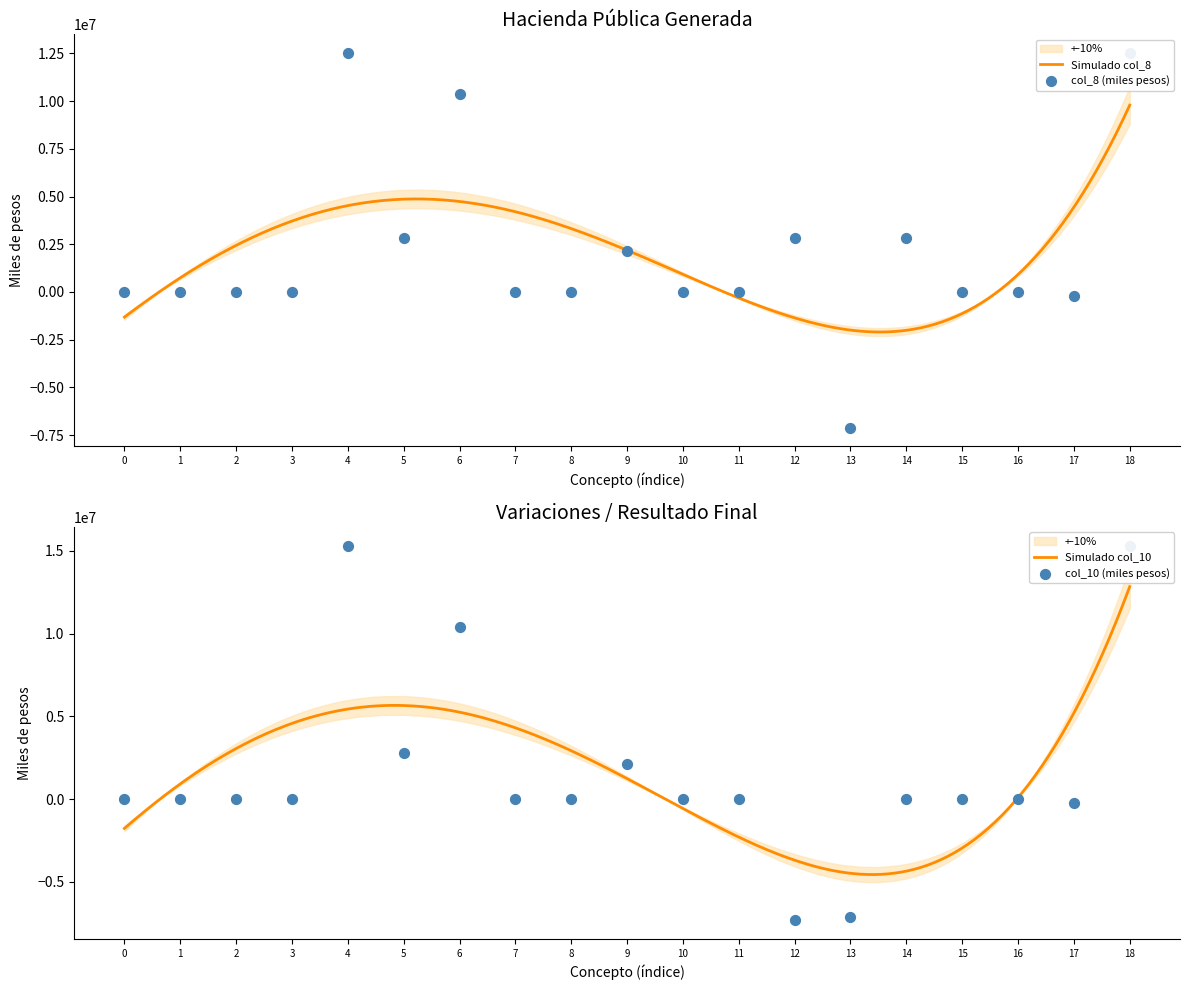

Which series reaches the minimum Y coordinate?

col_10_values